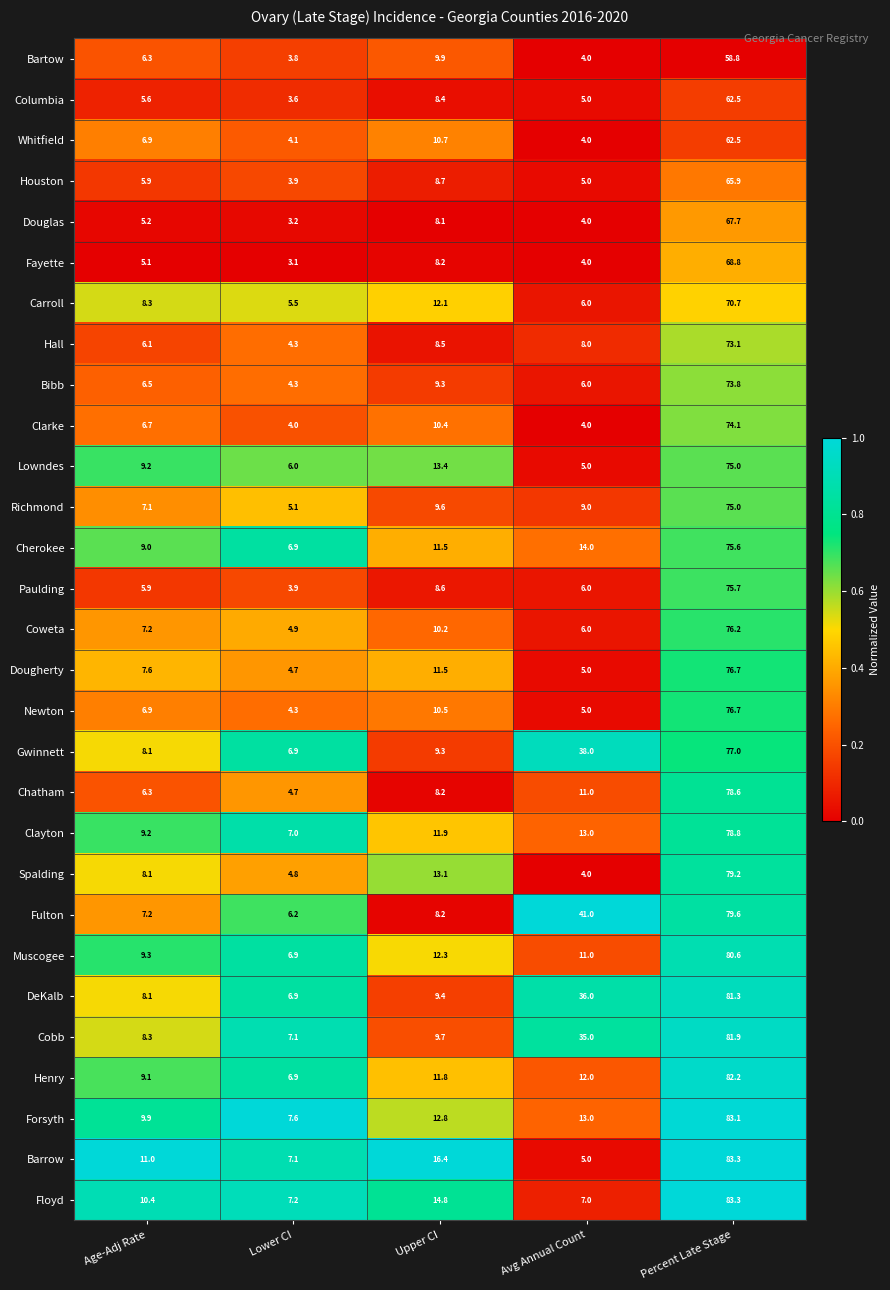

Between Lower CI and Upper CI, which series saw the biggest shift?

Barrow